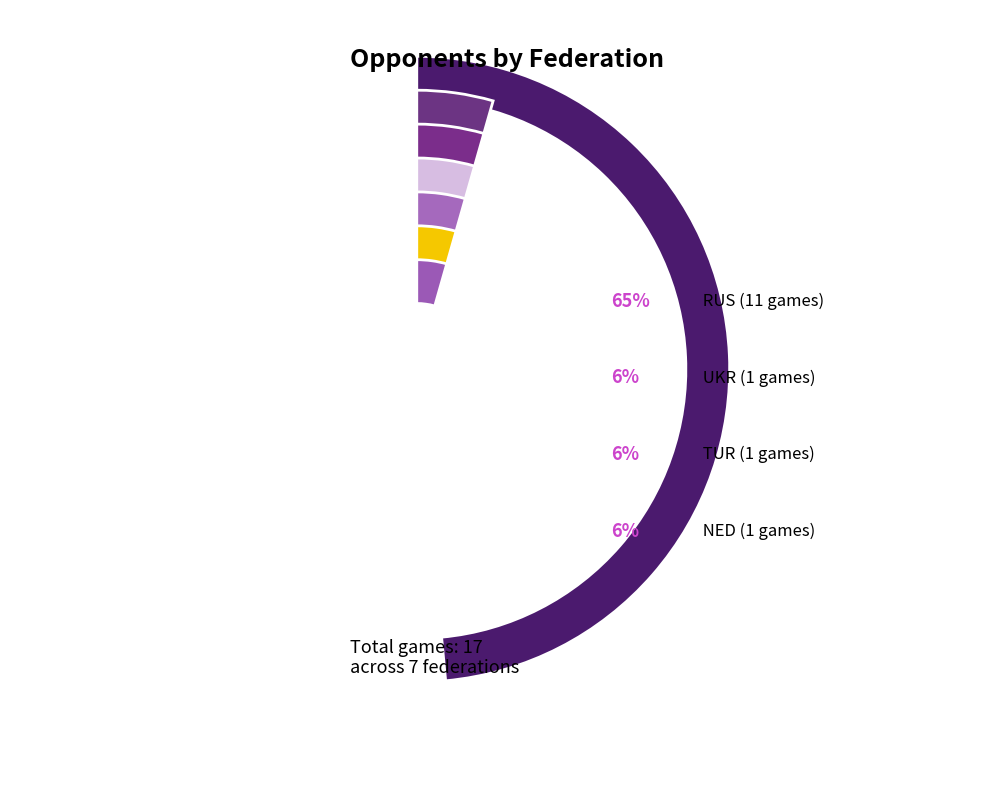

The KGZ slice represents 6% of the pie. True or false?

True